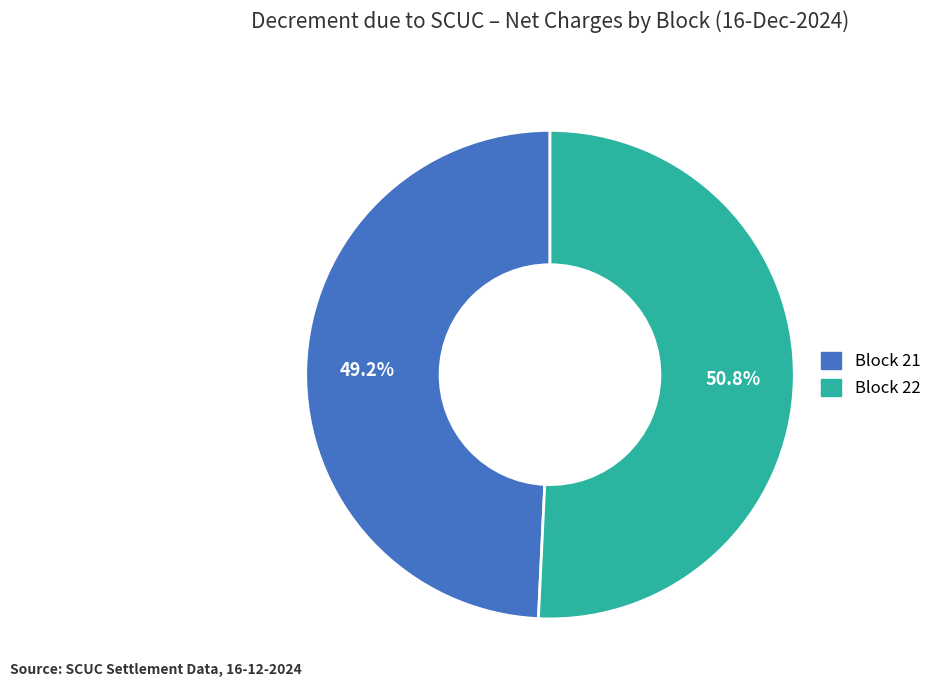

To the nearest percent, what is the difference between the largest and smallest slice percentages?

2%